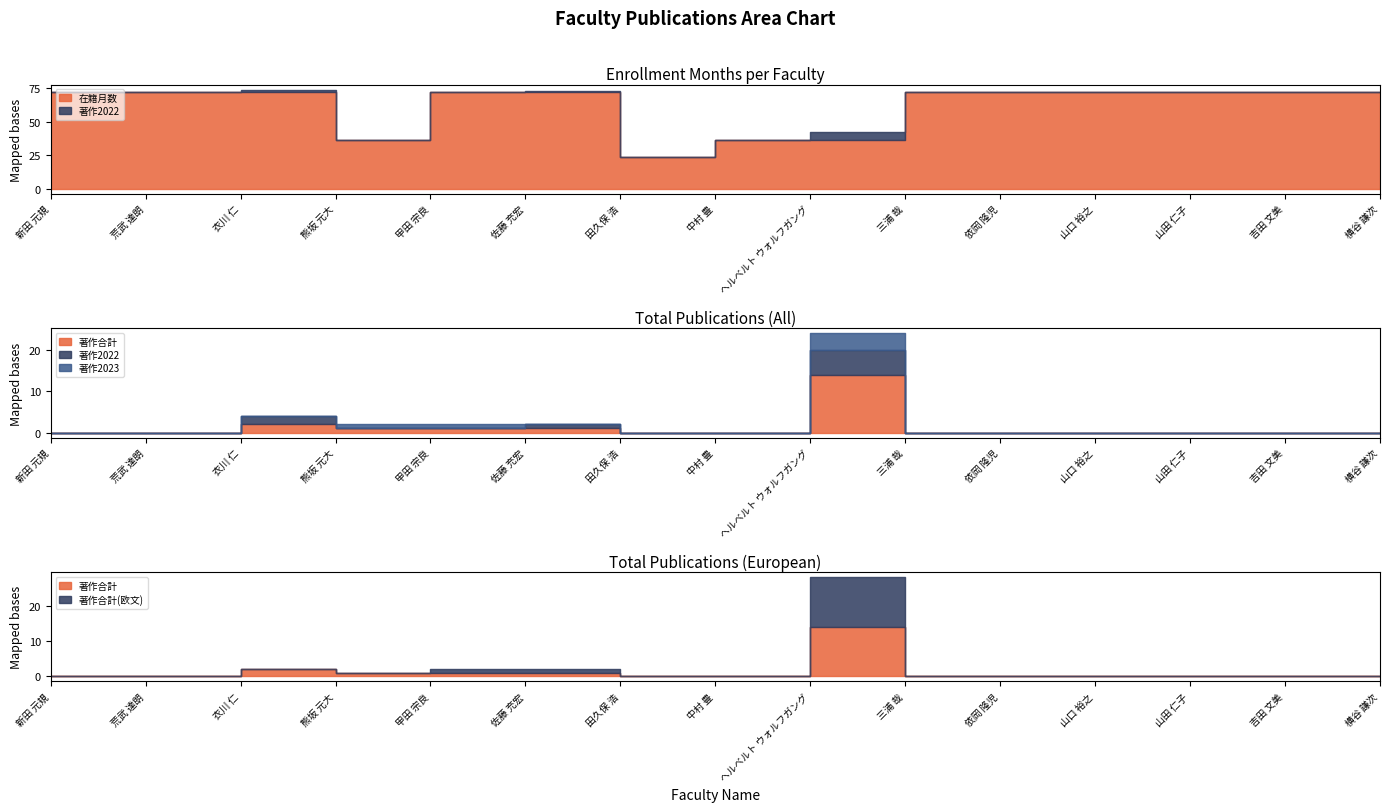

True or false: 著作2022 and 在籍月数 cross at least once.

False